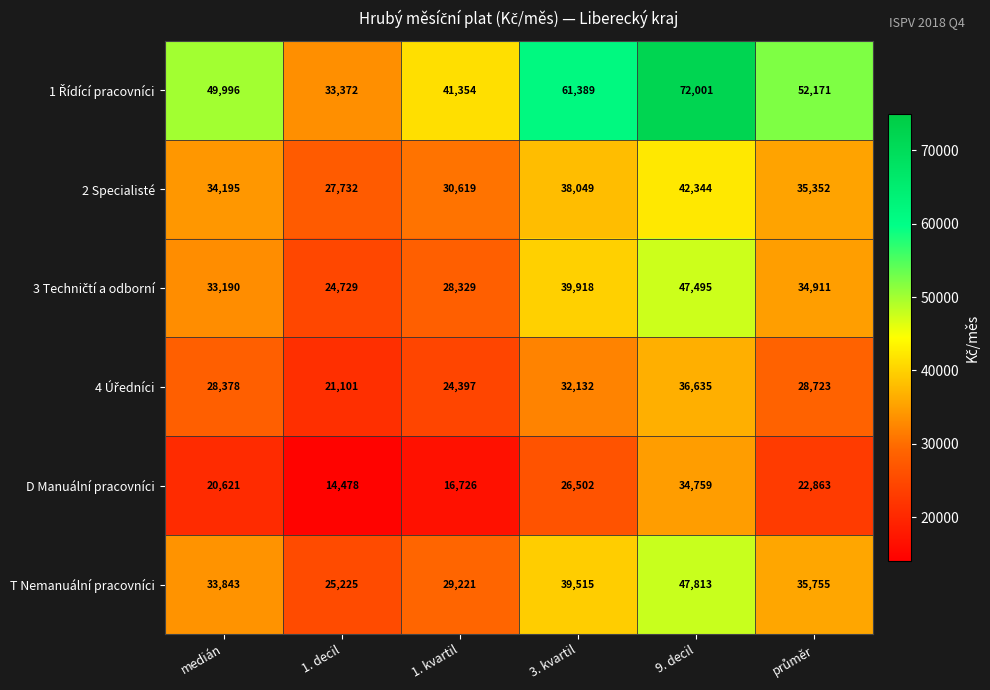

What is the difference between the highest and lowest values at 9. decil?

37242